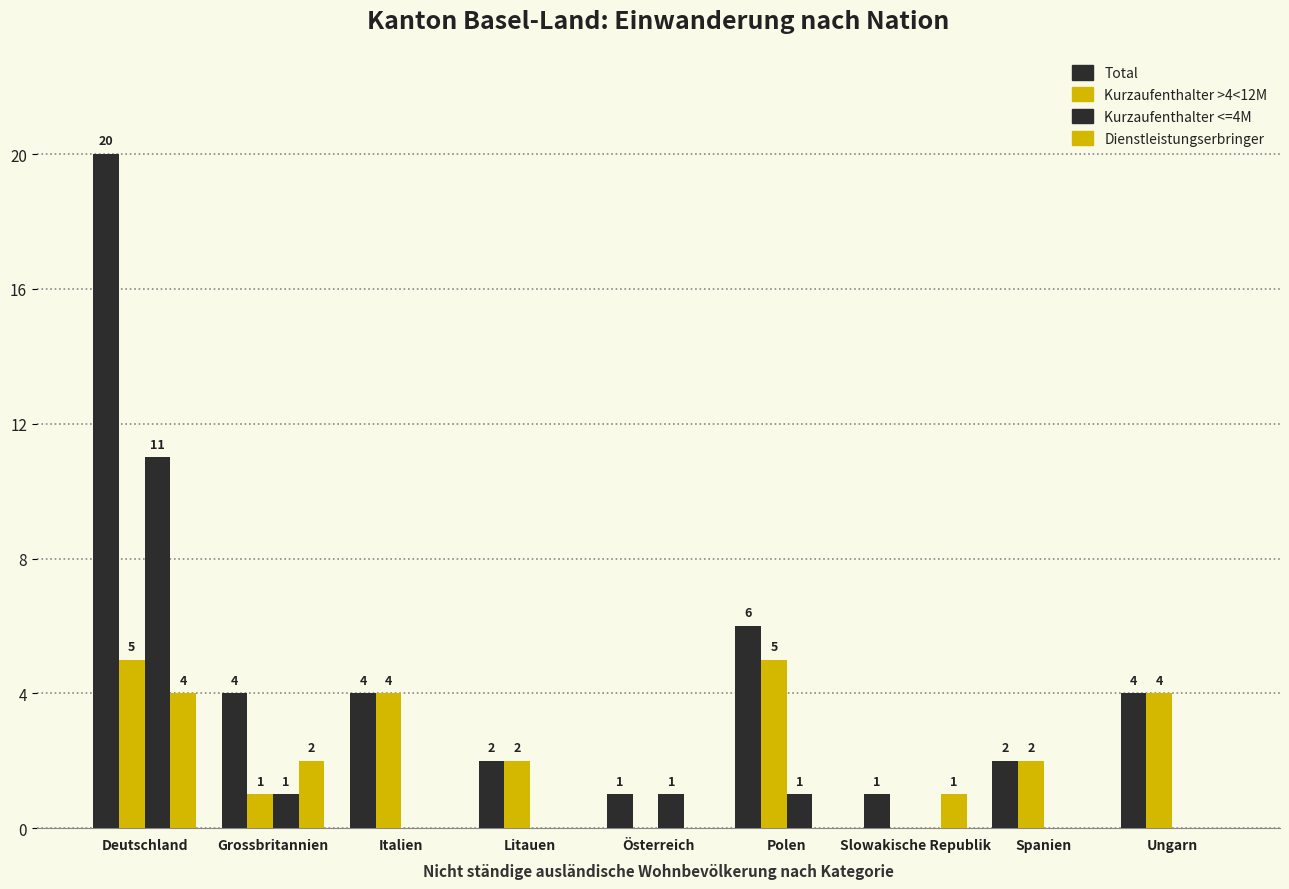

Reading left to right, what are all the values shown in this chart?

Total: 20	4	4	2	1	6	1	2	4
Kurzaufenthalter >4<12M: 5	1	4	2	0	5	0	2	4
Kurzaufenthalter <=4M: 11	1	0	0	1	1	0	0	0
Dienstleistungserbringer: 4	2	0	0	0	0	1	0	0